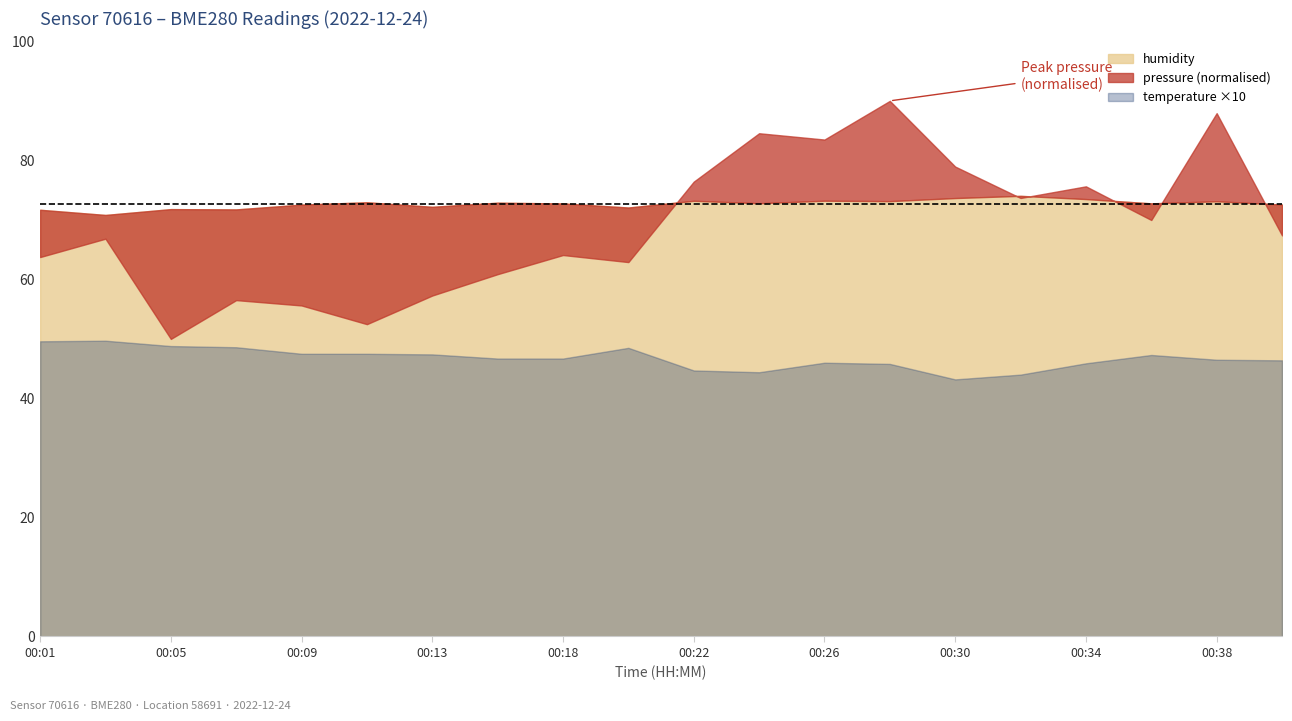

At 00:34, list the series in order from smallest to largest.

temperature, humidity, pressure